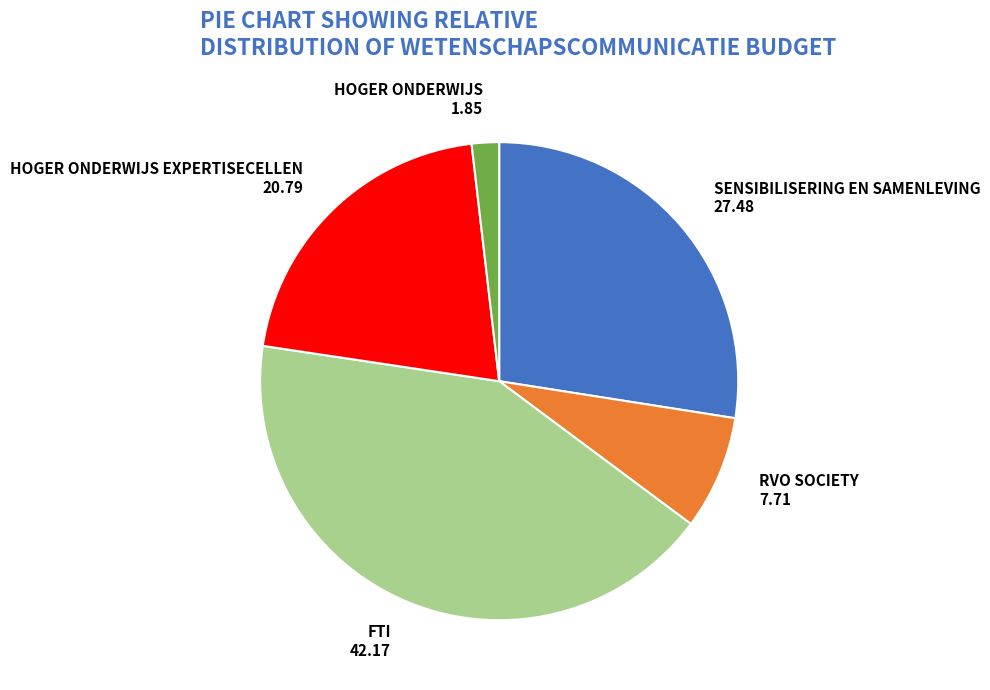

Does HOGER ONDERWIJS represent more than half of the total?

No